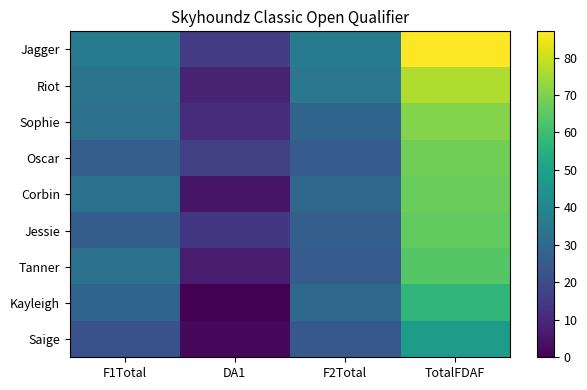

Between TotalFDAF and F2Total, which is larger?

TotalFDAF